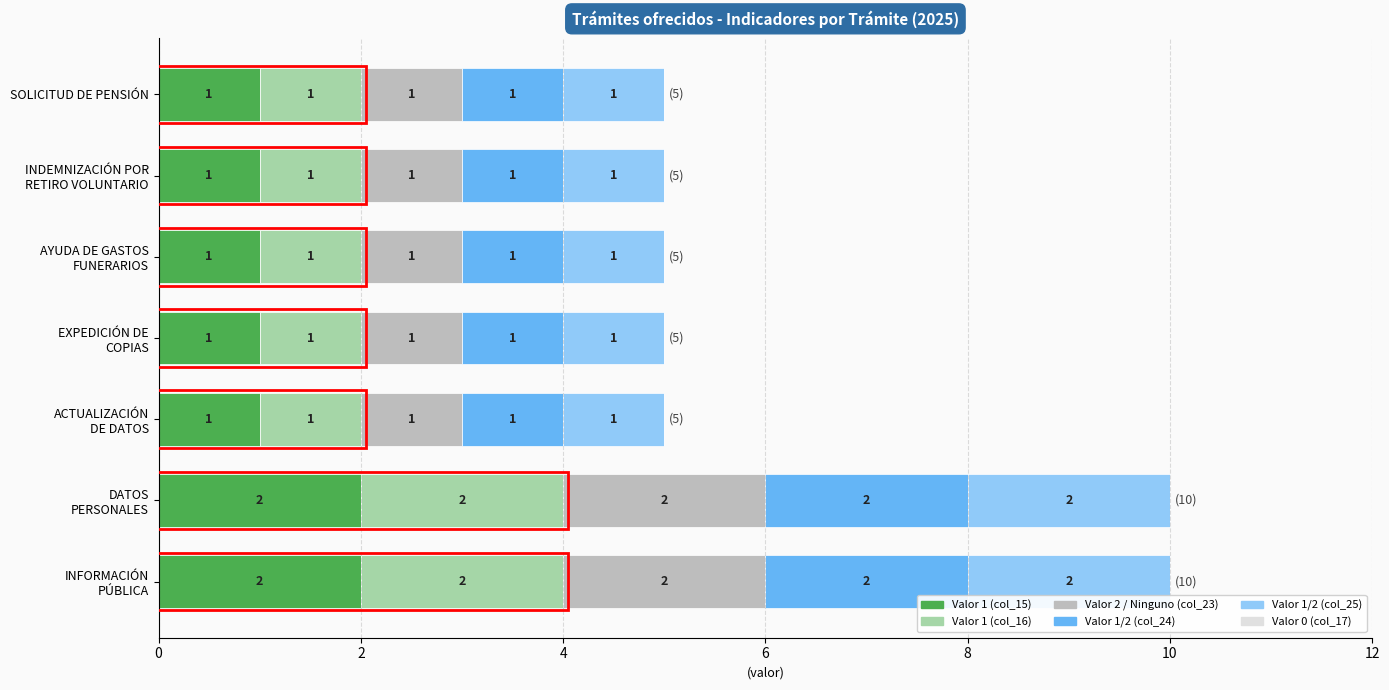

What is the total value across all series at SOLICITUD DE PENSIÓN?

5